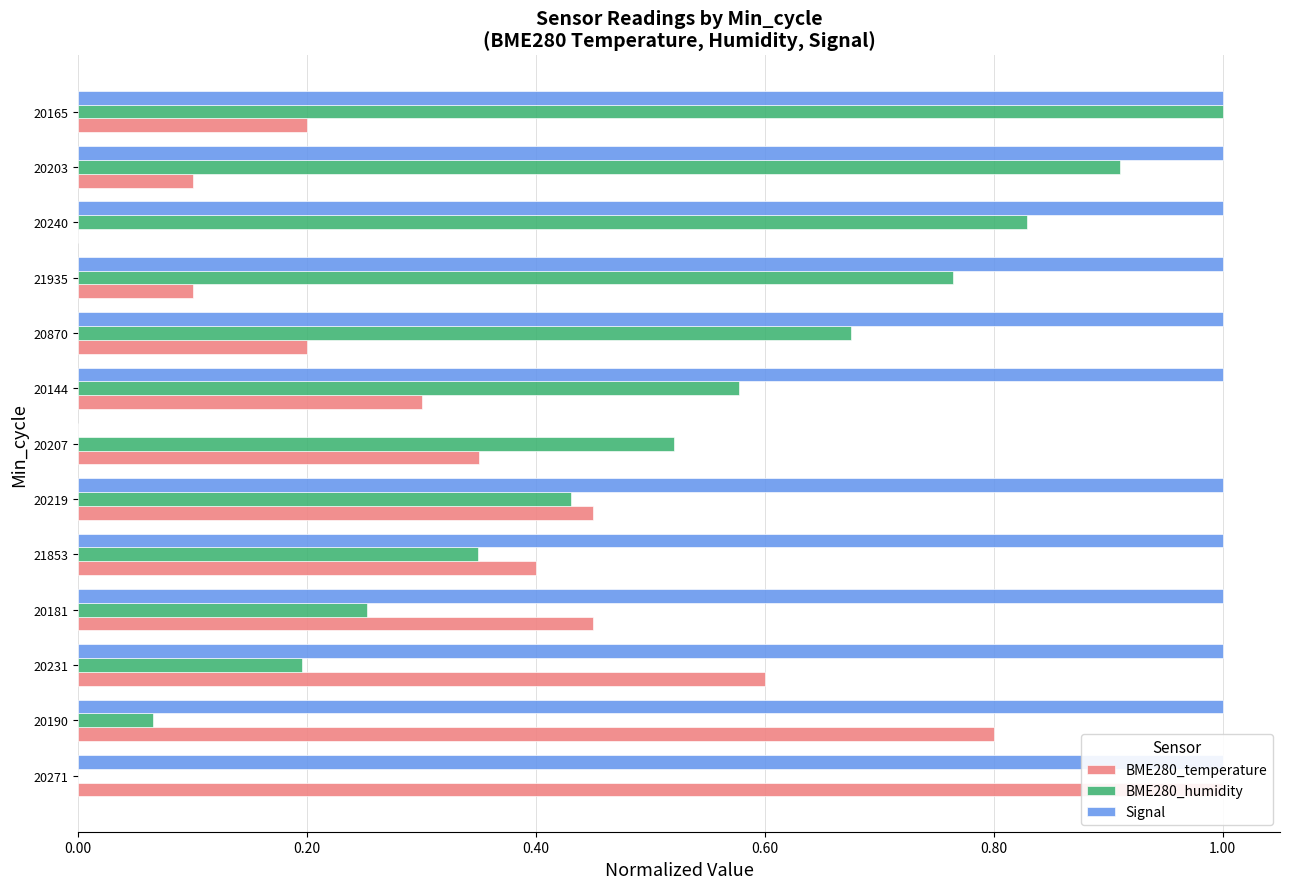

How many data points does each series have?

13